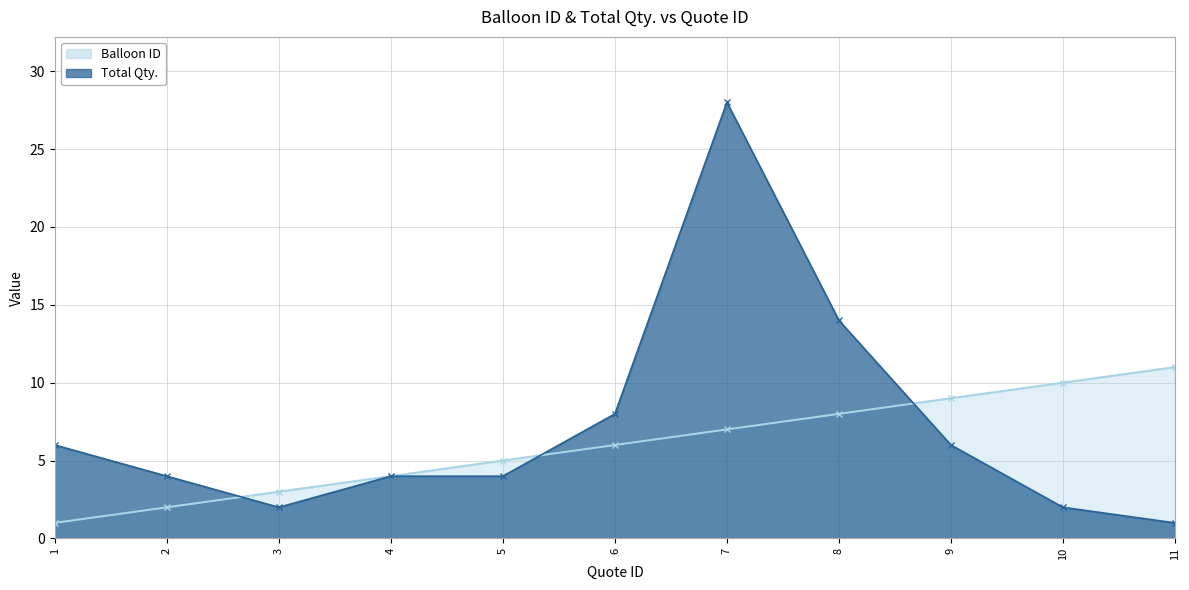

What is the difference between the highest and lowest values at 2?

2